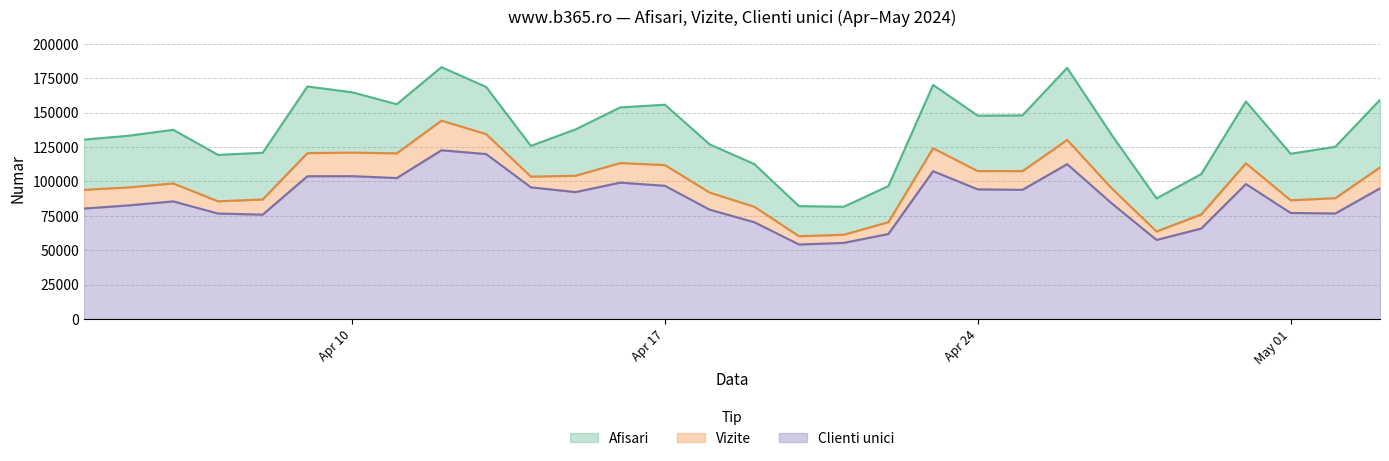

What is the difference between the maximum and minimum values in the Vizite series?

84049